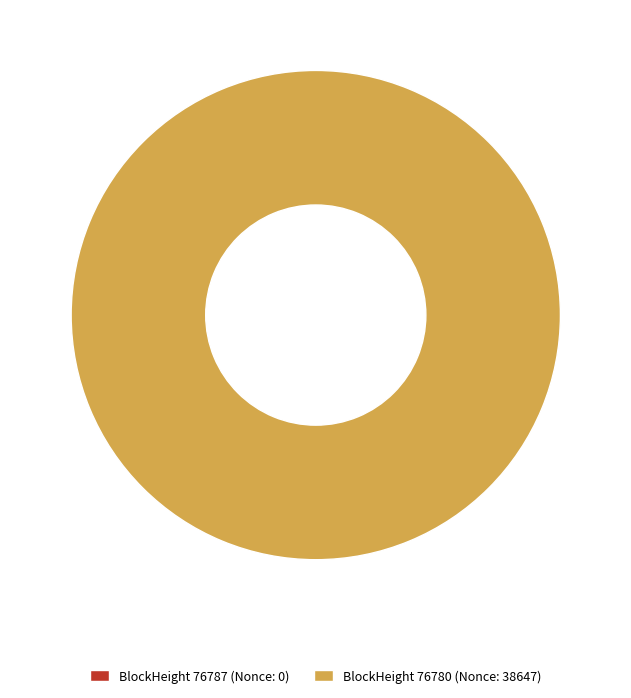

To the nearest percent, what portion does 76780 represent?

100%